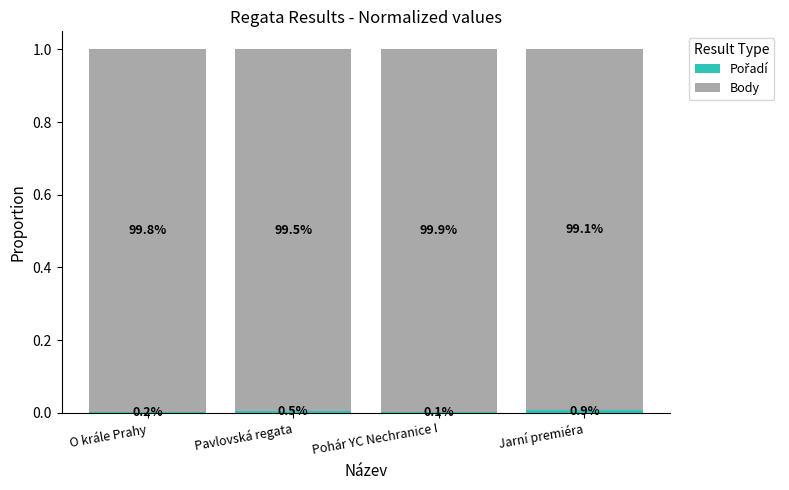

How many series are shown in this chart?

2